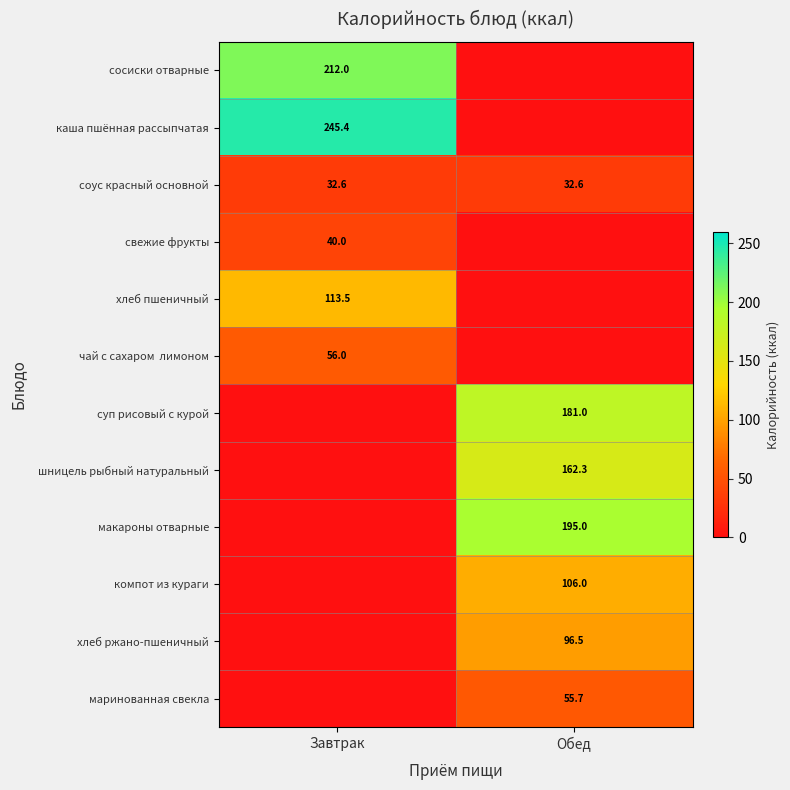

The соус красный основной series shows 32.6 at Обед. True or false?

True